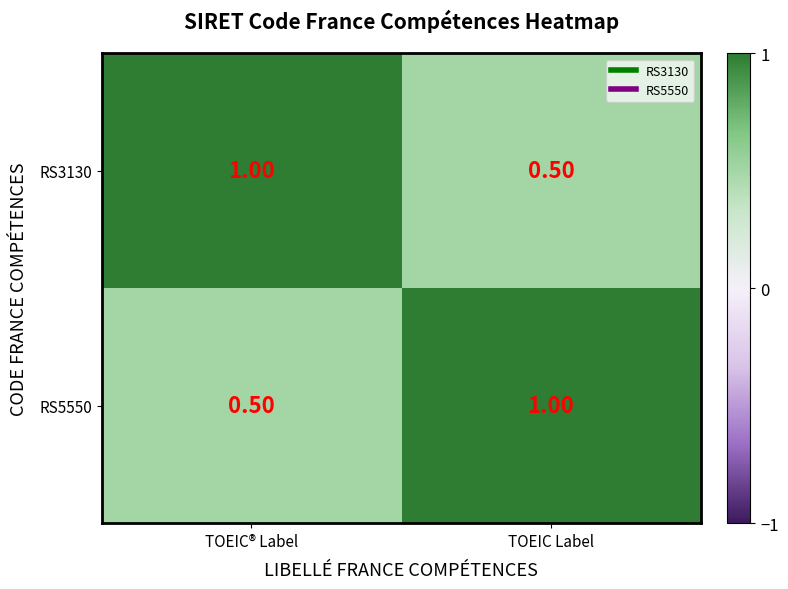

What is the sum of the RS5550 values at TOEIC Label and TOEIC® Label?

1.5